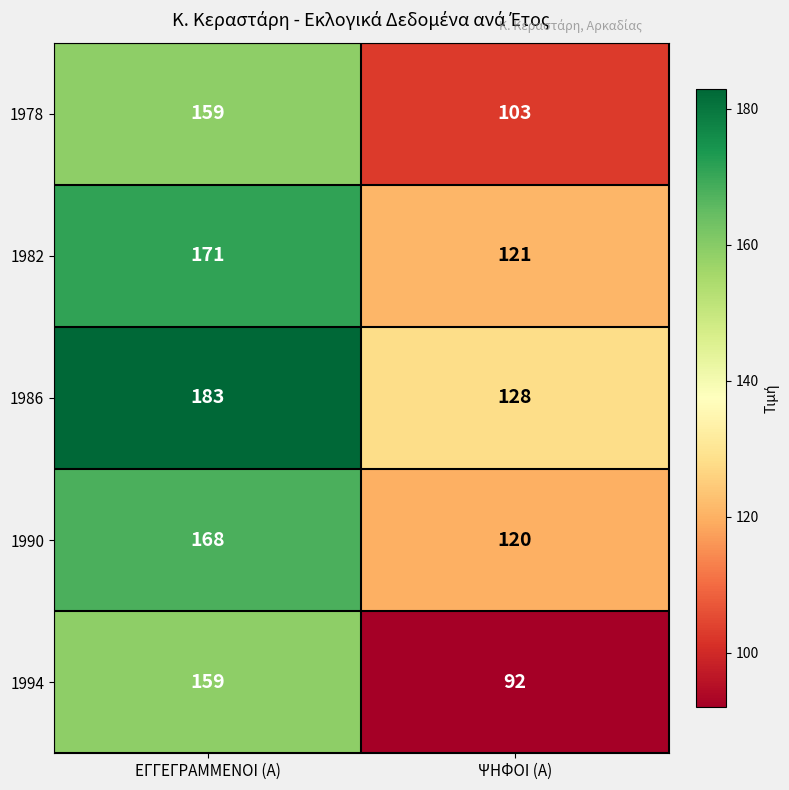

At which category is the sum across all series the highest?

ΕΓΓΕΓΡΑΜΜΕΝΟΙ (Α)